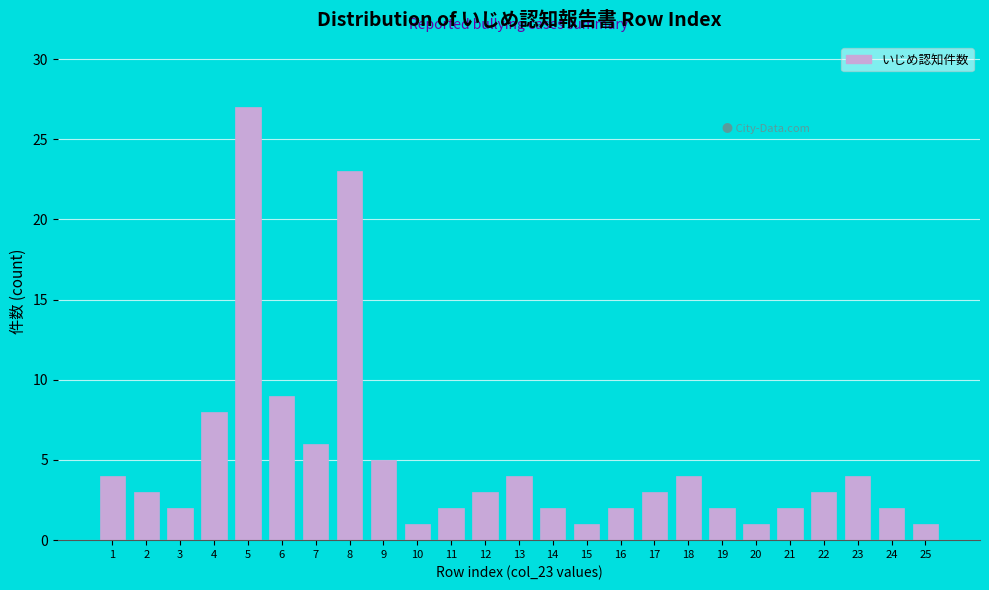

Reading left to right, what are all the values shown in this chart?

1=4	2=3	3=2	4=8	5=27	6=9	7=6	8=23	9=5	10=1	11=2	12=3	13=4	14=2	15=1	16=2	17=3	18=4	19=2	20=1	21=2	22=3	23=4	24=2	25=1